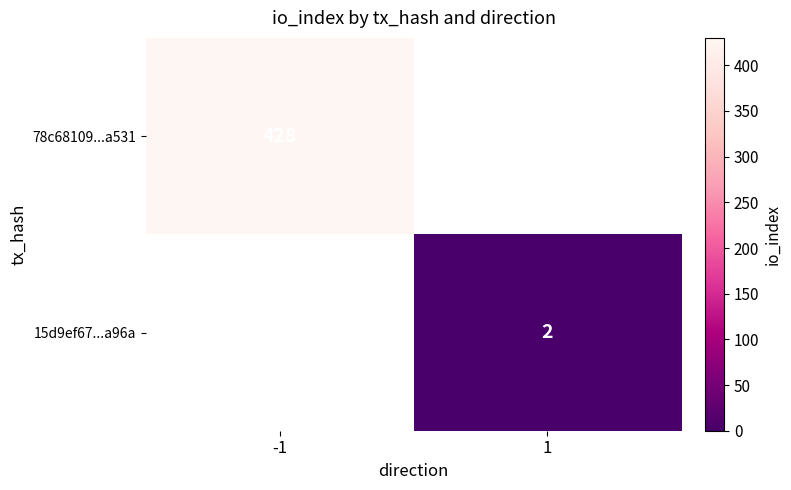

True or false: 15d9ef67...a96a has a value of 1.3 at 1.

False